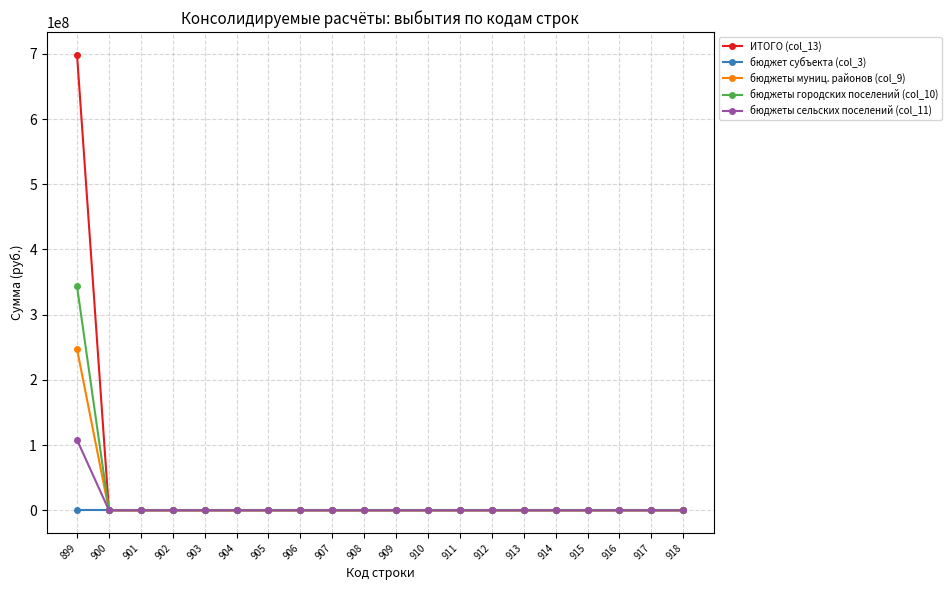

Which series has the widest spread of values?

ИТОГО (col_13)